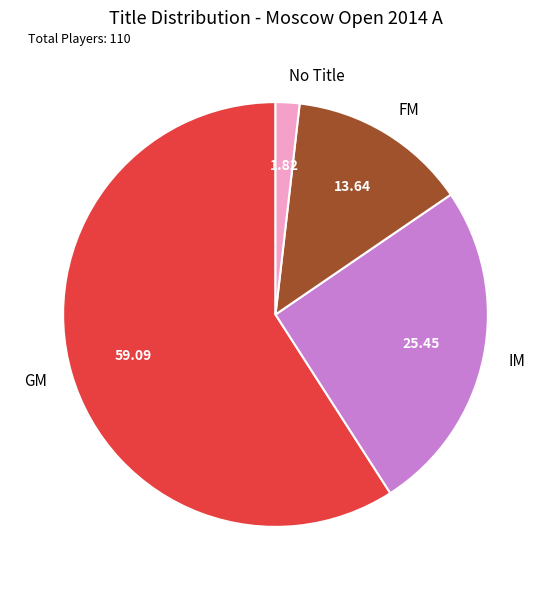

The FM slice represents 14% of the pie. True or false?

True